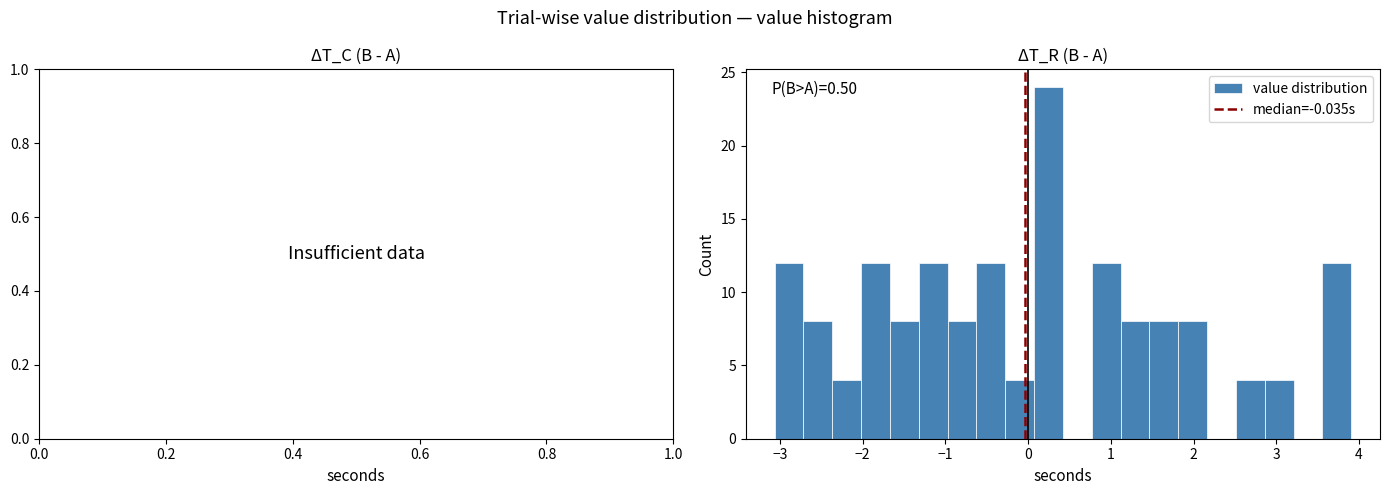

Read against the x-axis, roughly where is the centre of the tallest bar?

0.2